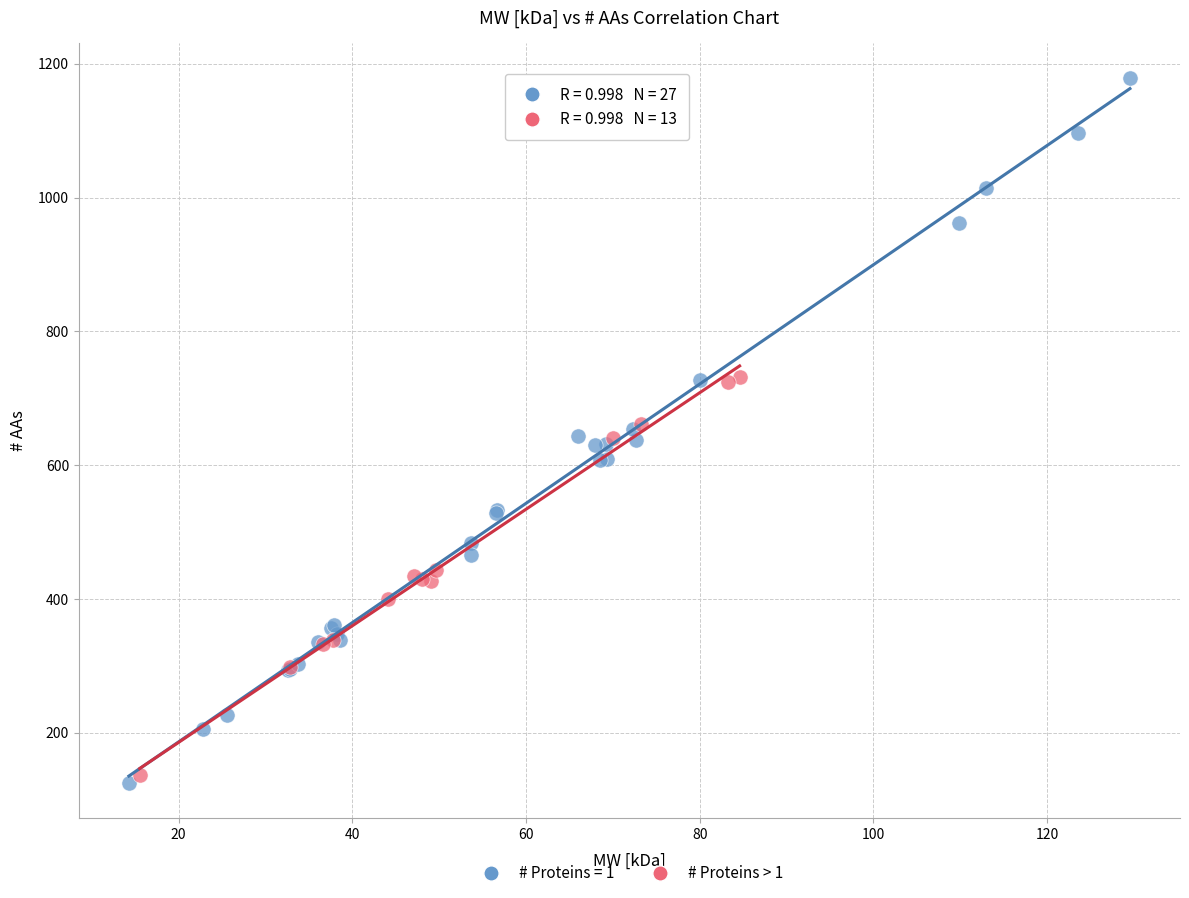

Which series reaches the maximum Y coordinate?

# Proteins = 1